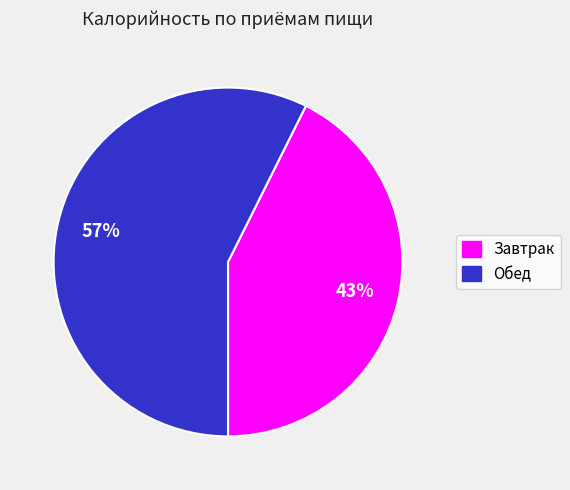

To the nearest percent, what portion does Обед represent?

57%